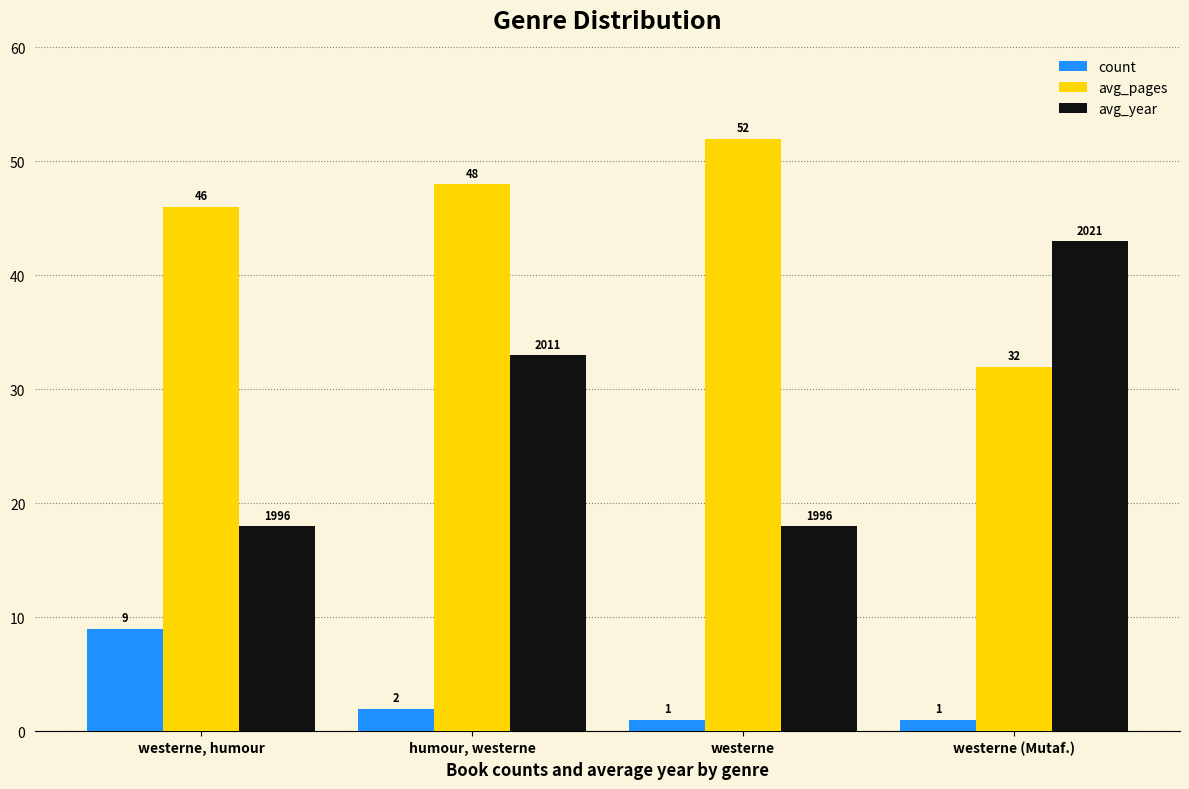

At which category is the sum across all series the highest?

humour, westerne